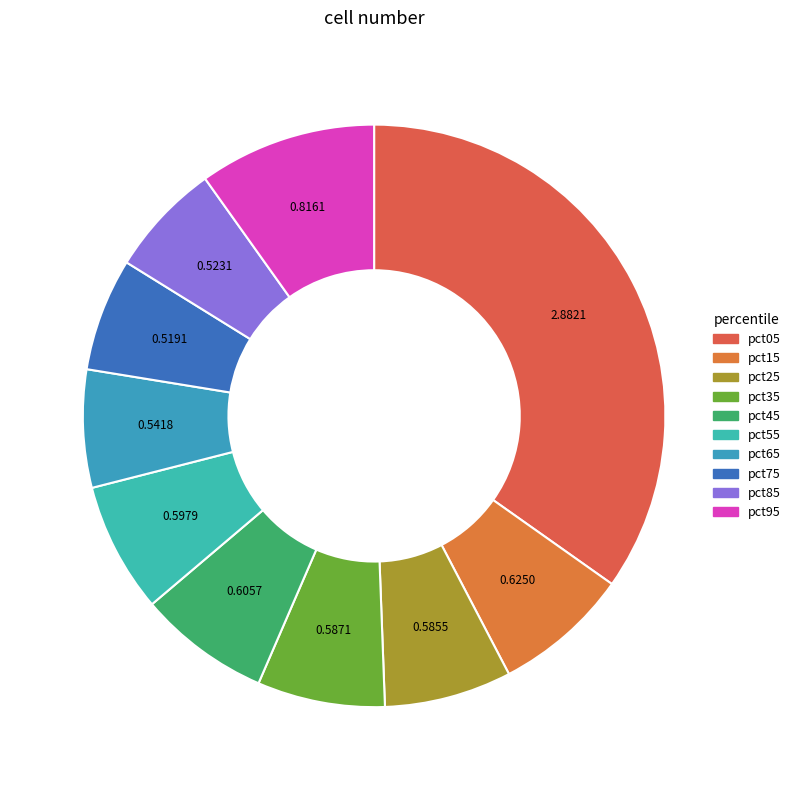

The pct15 slice represents 8% of the pie. True or false?

True